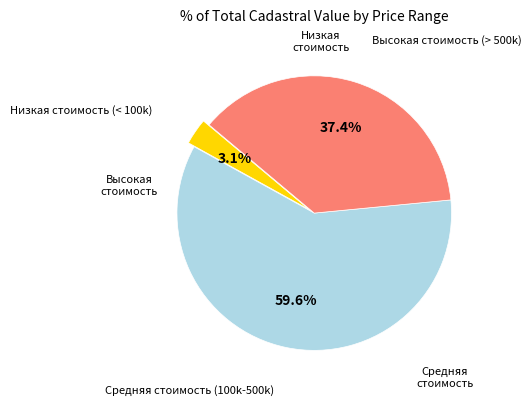

Is there any slice that represents more than half of the pie?

Yes